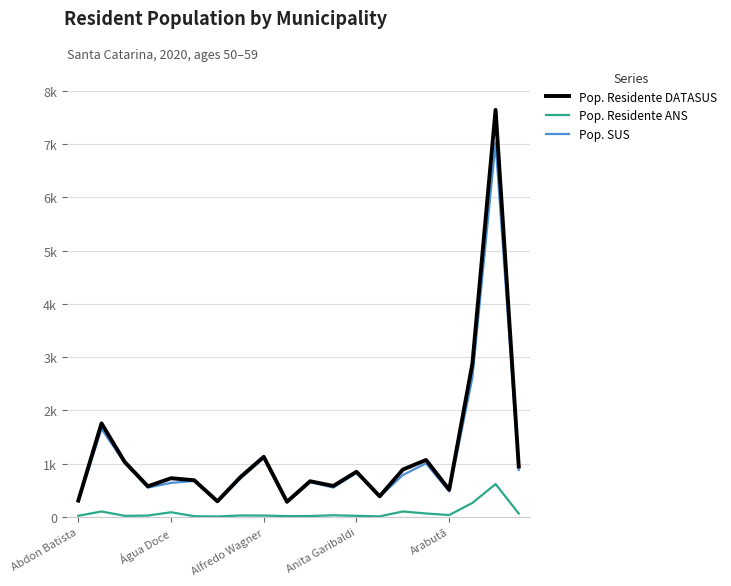

Does the chart have visible grid lines?

Yes